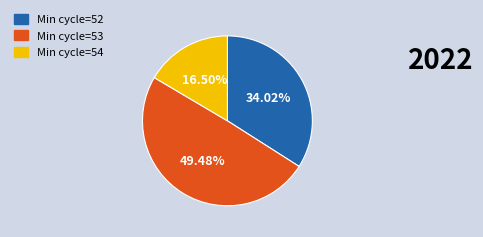

Combined, do Min cycle=53 and Min cycle=52 account for over 50%?

Yes